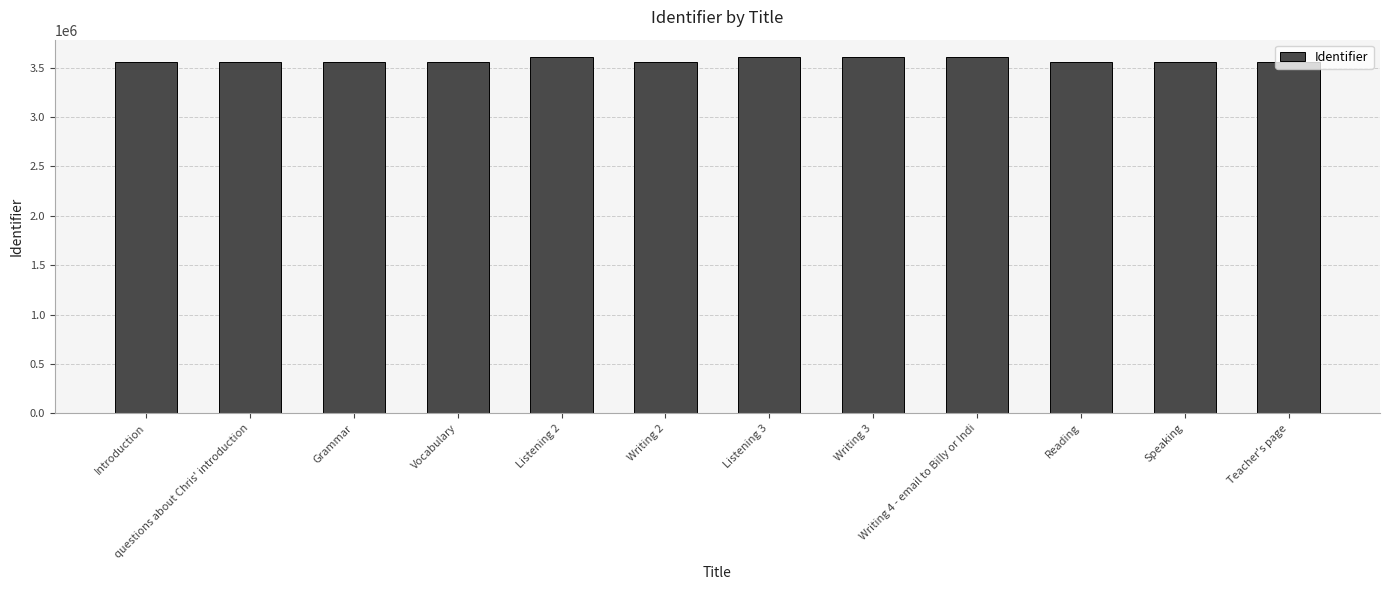

What is the sum of all values?

42862105